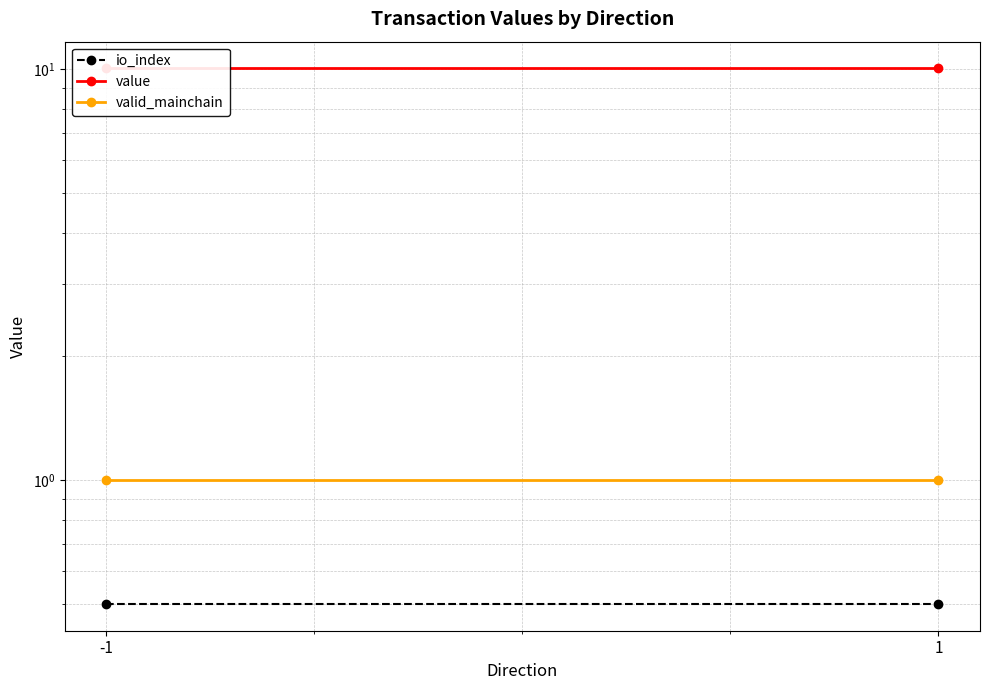

Between -1 and 1, which is larger?

-1